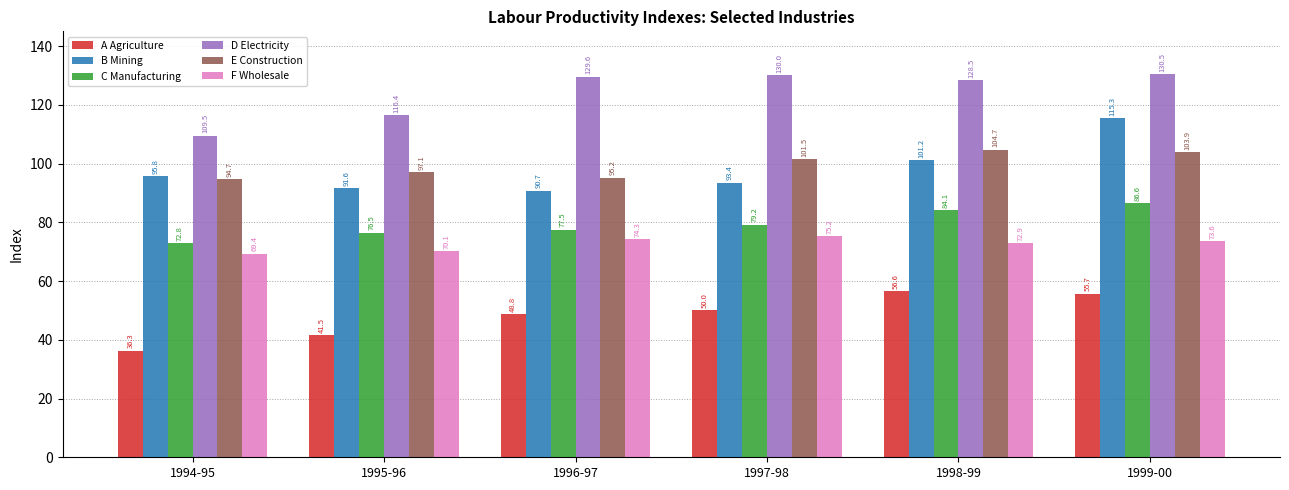

List the series in order of their peak value, highest first.

D Electricity, B Mining, E Construction, C Manufacturing, F Wholesale, A Agriculture